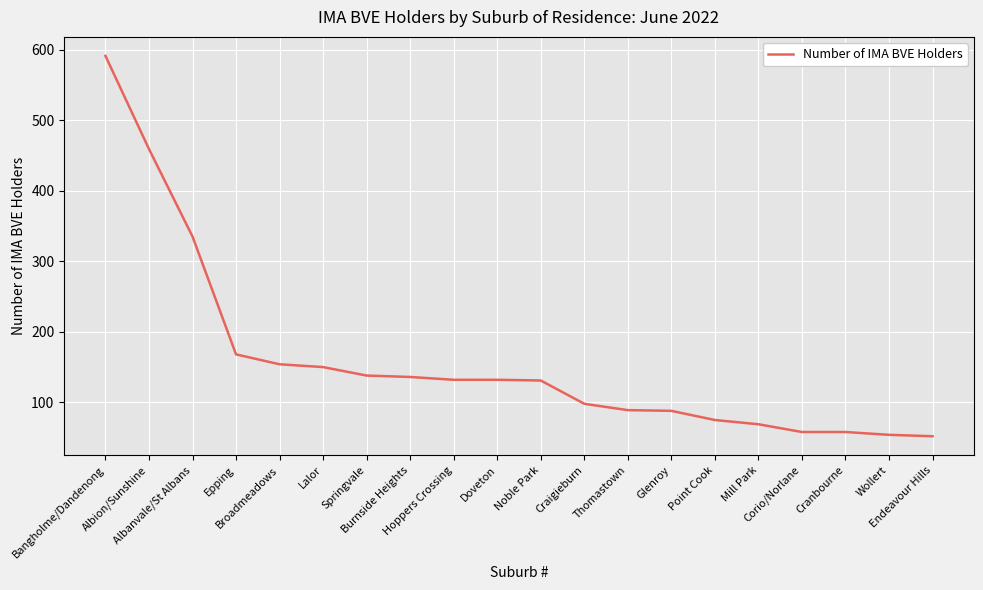

What is the average value?

158